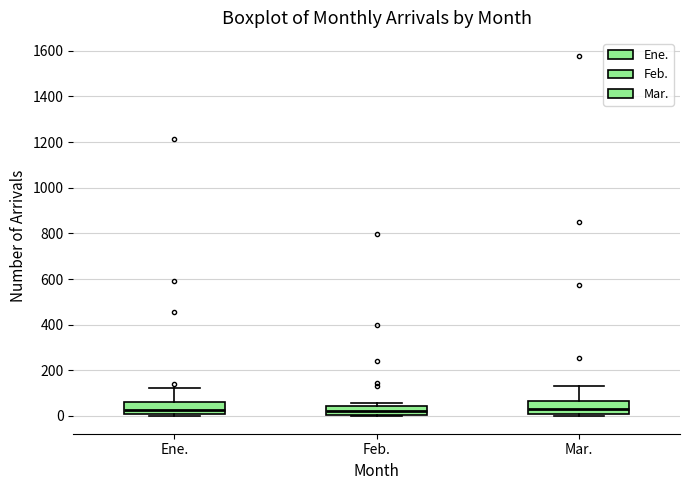

Where does the upper whisker of the box for Mar. end on the y-axis? The values are not printed on the chart, so give them approximately, as read against the axis.

140